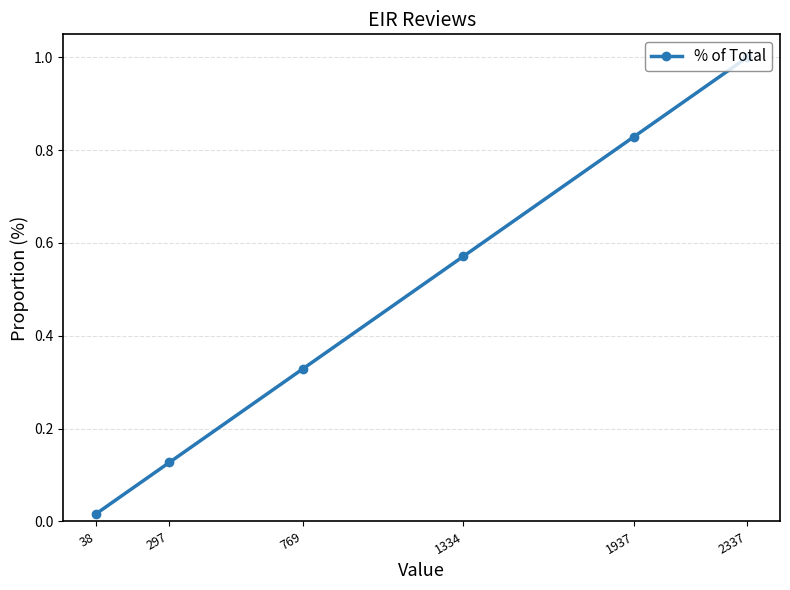

At which category does the chart reach its peak across all series?

2337